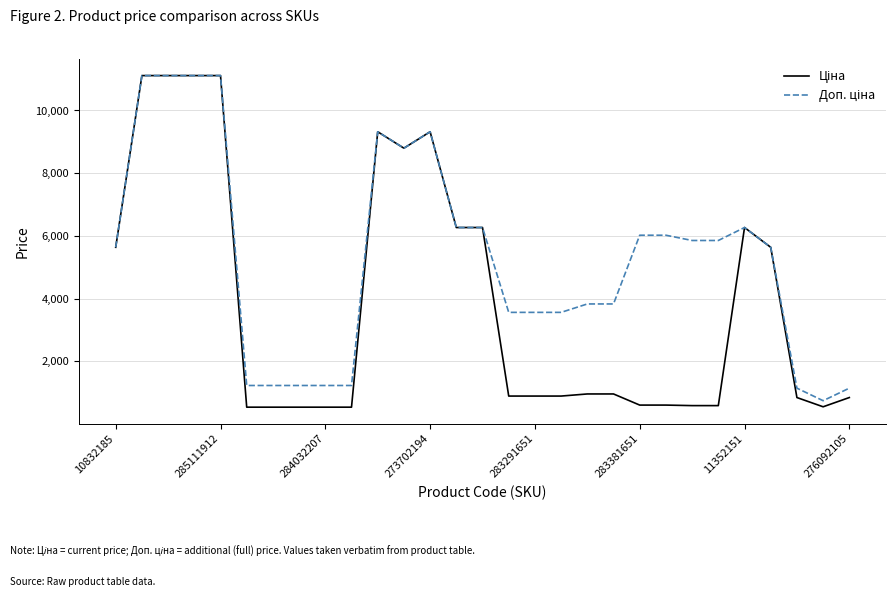

How many lines are shown in the chart?

2